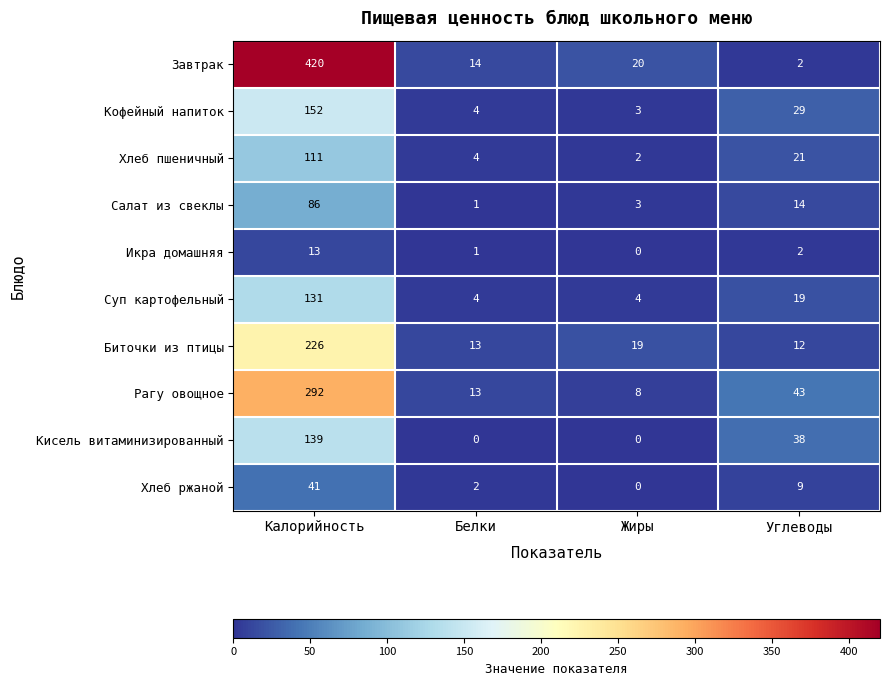

What is the difference between the maximum and second lowest values in the Кисель витаминизированный series?

139